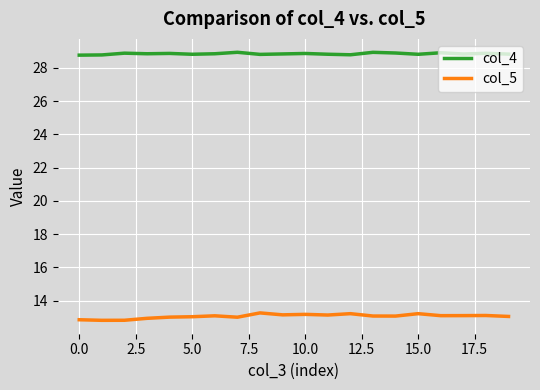

What is the average value of the col_4 series?

28.9